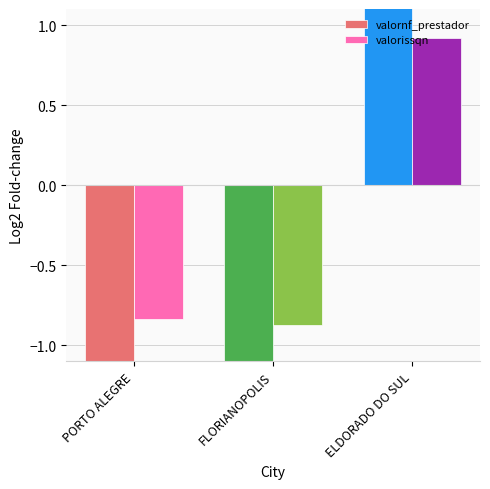

What is the value of the valornf_prestador bar at the 1st from the left?

-1.2